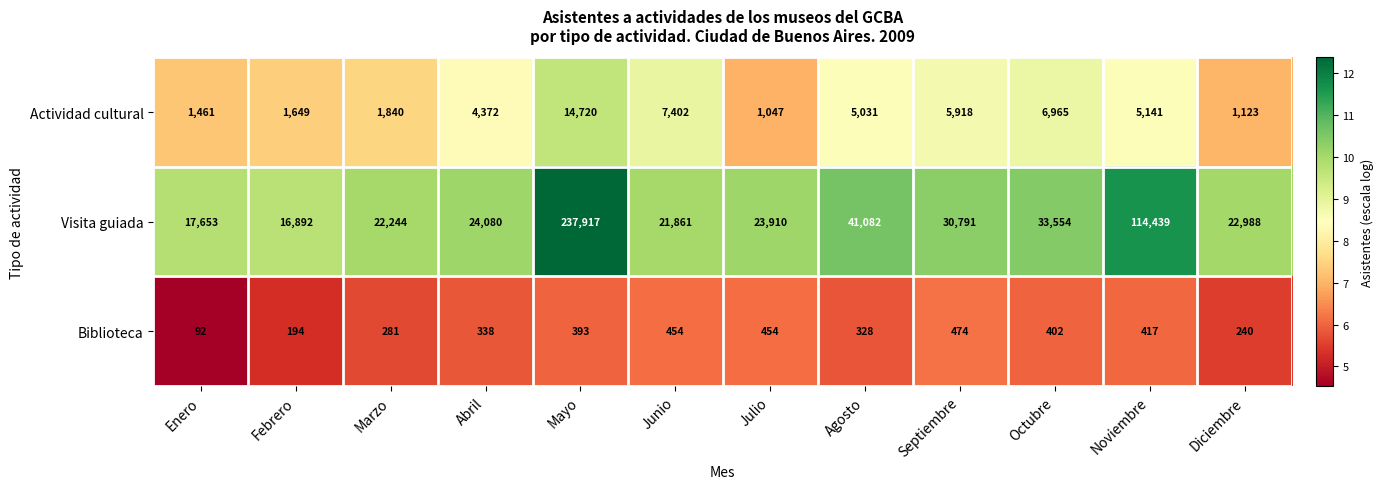

True or false: Biblioteca has a value of 474 at Septiembre.

True